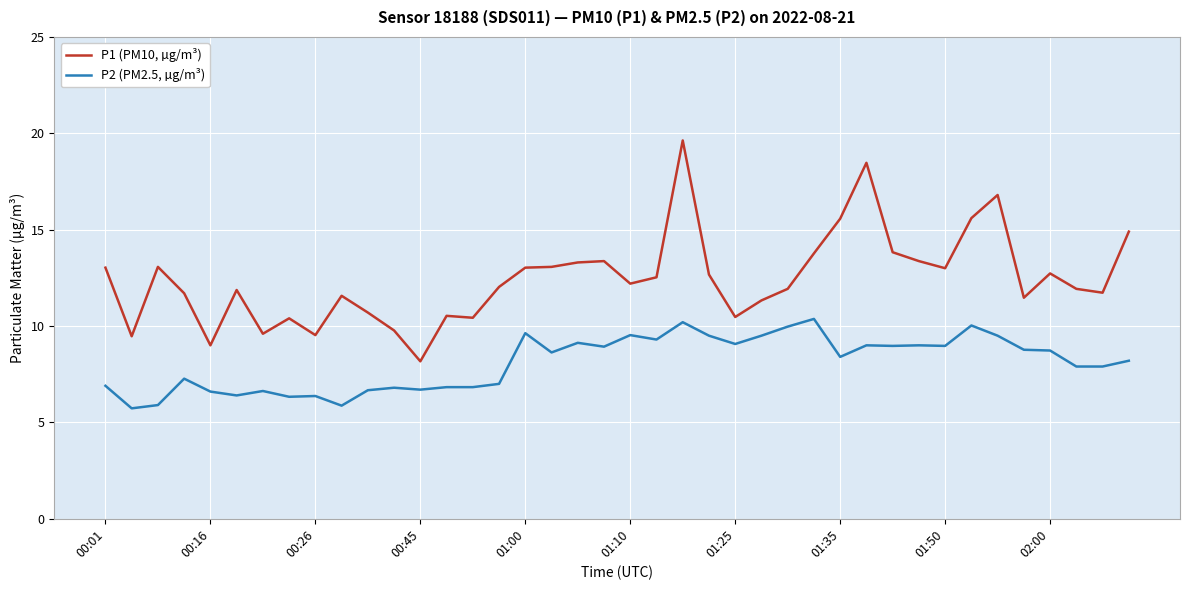

List the series in order of their peak value, lowest first.

P2 (PM2.5, µg/m³), P1 (PM10, µg/m³)